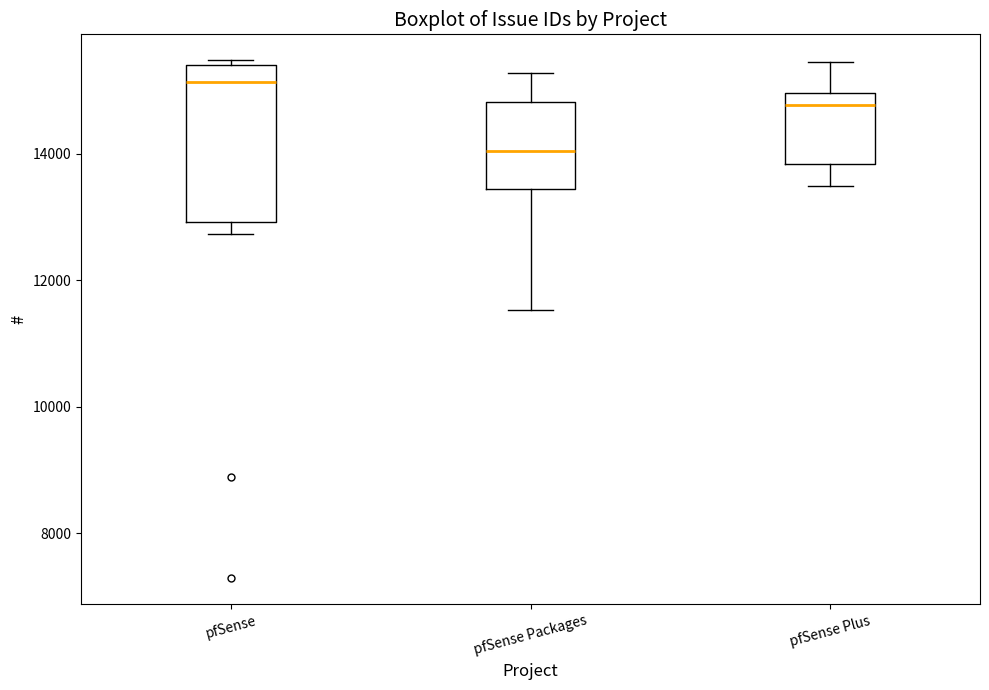

Where is the lower edge of the box for pfSense Plus on the y-axis? The values are not printed on the chart, so give them approximately, as read against the axis.

13800